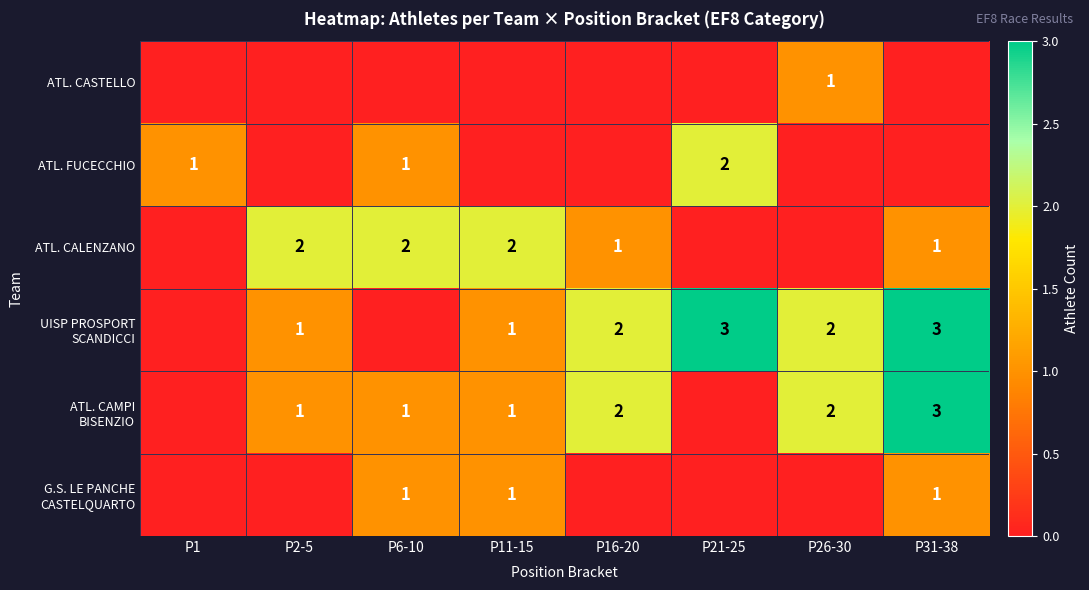

The ATL. FUCECCHIO series shows 1 at P1. True or false?

True